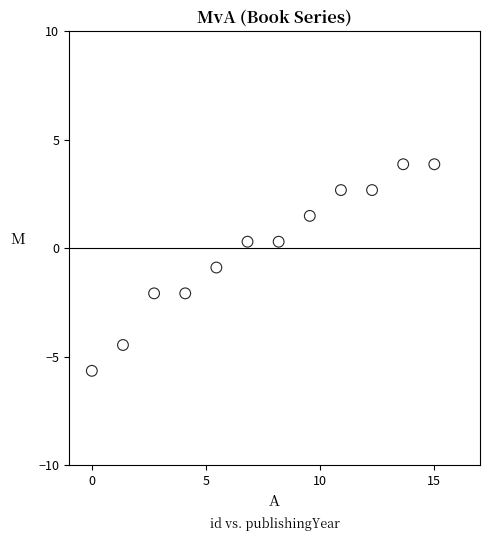

What is the range of Y values (max minus min)?

9.5